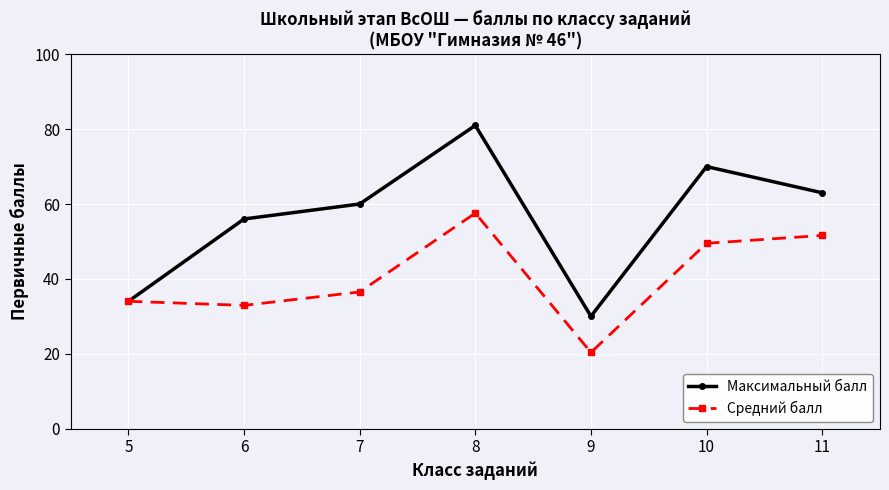

What is the average value of the Средний балл series?

40.3